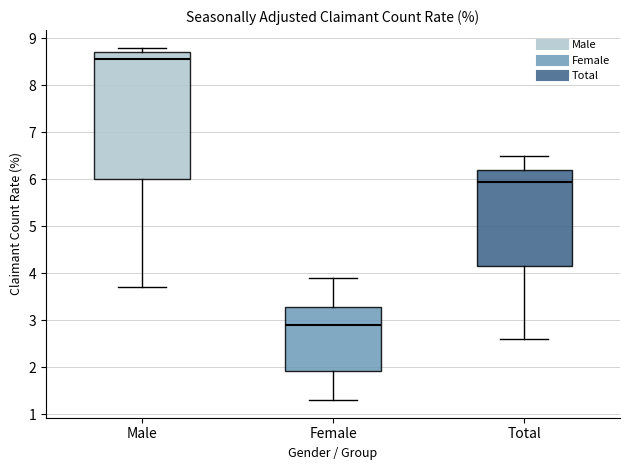

Where does the median line of the box for Total sit on the y-axis? The values are not printed on the chart, so give them approximately, as read against the axis.

6.0